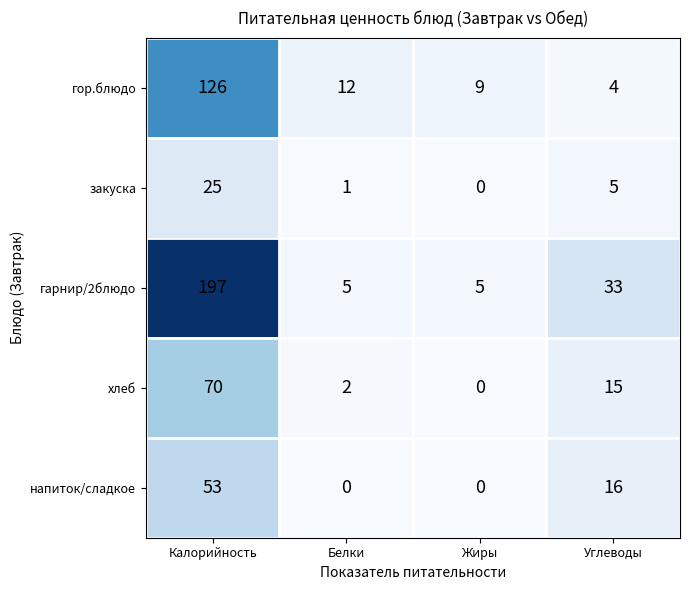

At which label is напиток/сладкое closest to 26?

Углеводы